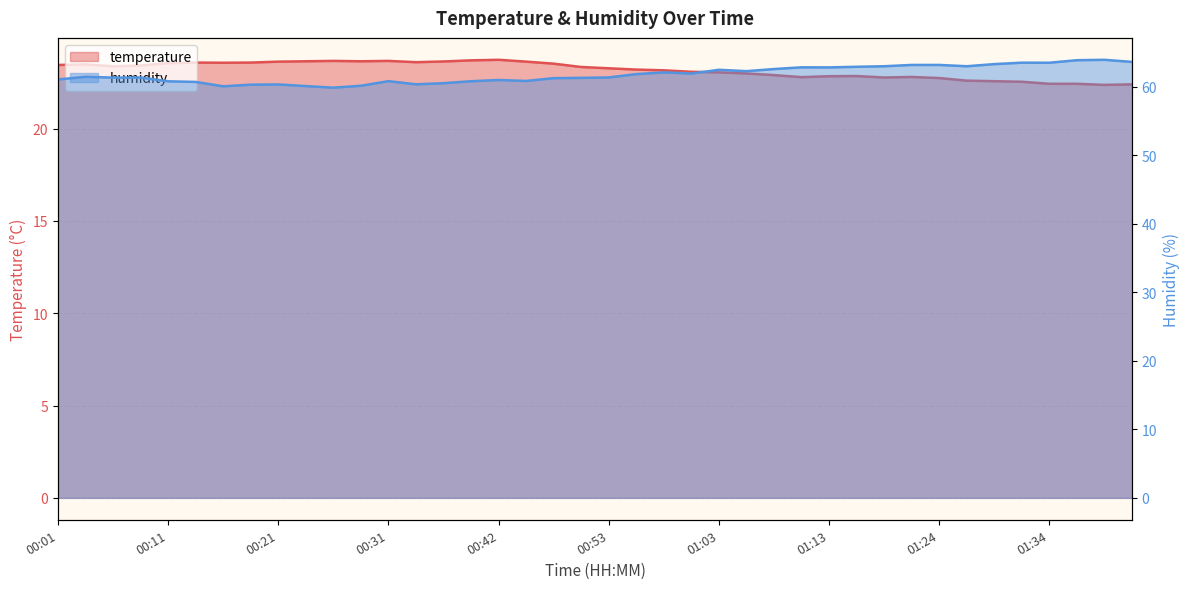

Reading left to right, list all the values displayed in this chart.

temperature: 00:01=23.4	00:04=23.5	00:06=23.4	00:09=23.4	00:11=23.6	00:14=23.6	00:16=23.6	00:19=23.6	00:21=23.6	00:24=23.6	00:26=23.7	00:29=23.6	00:31=23.7	00:34=23.6	00:37=23.6	00:40=23.7	00:42=23.7	00:45=23.6	00:47=23.5	00:50=23.3	00:53=23.3	00:55=23.2	00:58=23.2	01:00=23.1	01:03=23.1	01:05=23.0	01:08=22.9	01:11=22.8	01:13=22.8	01:16=22.9	01:19=22.8	01:21=22.8	01:24=22.7	01:26=22.6	01:29=22.6	01:31=22.5	01:34=22.4	01:37=22.4	01:39=22.4	01:42=22.4
humidity: 00:01=61.1	00:04=61.5	00:06=61.4	00:09=61.4	00:11=60.8	00:14=60.7	00:16=60.1	00:19=60.3	00:21=60.4	00:24=60.1	00:26=59.9	00:29=60.2	00:31=60.9	00:34=60.4	00:37=60.5	00:40=60.8	00:42=61.0	00:45=60.9	00:47=61.3	00:50=61.3	00:53=61.4	00:55=61.9	00:58=62.1	01:00=62.0	01:03=62.5	01:05=62.3	01:08=62.6	01:11=62.9	01:13=62.9	01:16=63.0	01:19=63.0	01:21=63.2	01:24=63.2	01:26=63.0	01:29=63.3	01:31=63.5	01:34=63.5	01:37=63.9	01:39=64.0	01:42=63.7